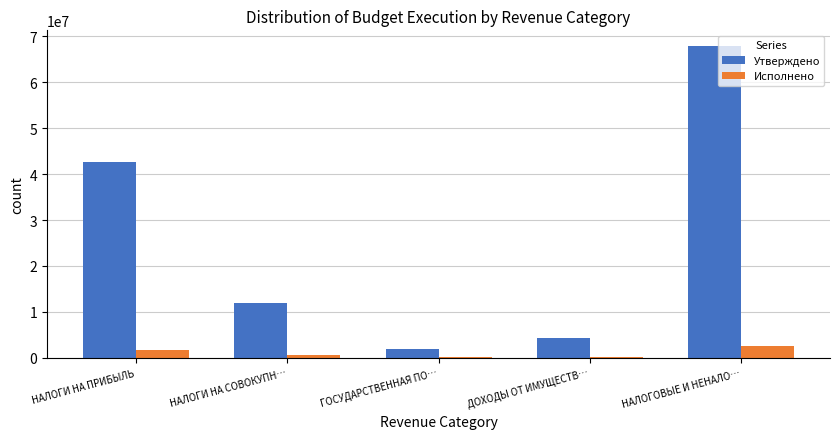

What is the sum of all Исполнено values?

4878018.6